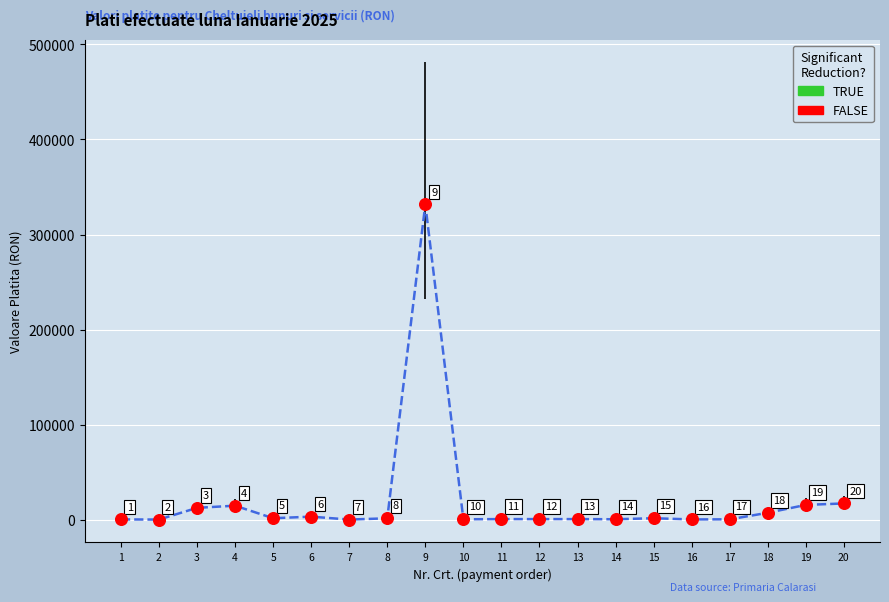

What is the range of X values (max minus min)?

19.0